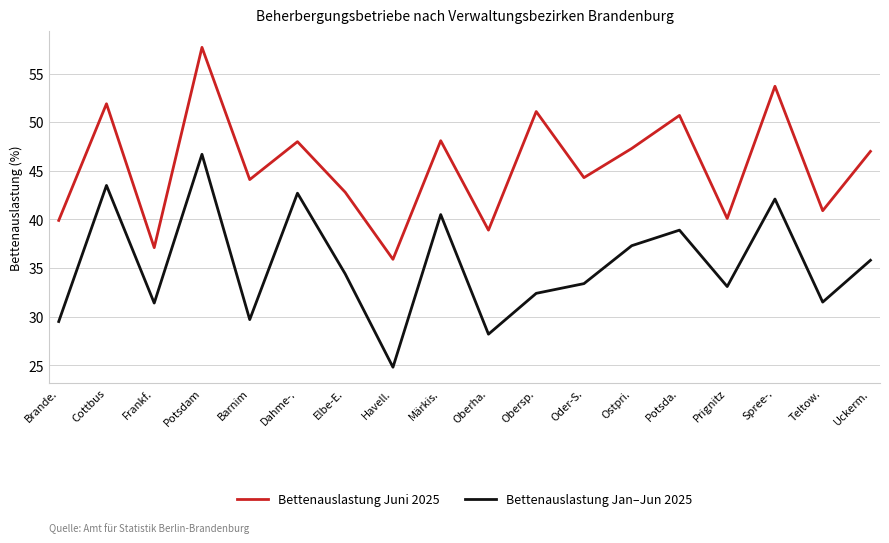

True or false: Bettenauslastung Juni 2025 and Bettenauslastung Jan–Jun 2025 cross at least once.

False